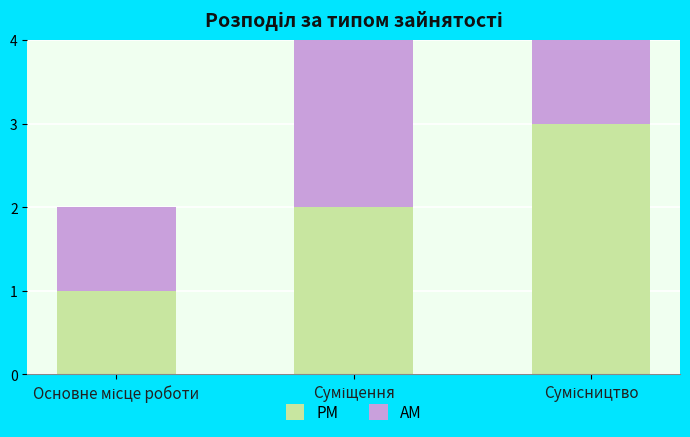

What is the sum of the AM values at Суміщення and Сумісництво?

5